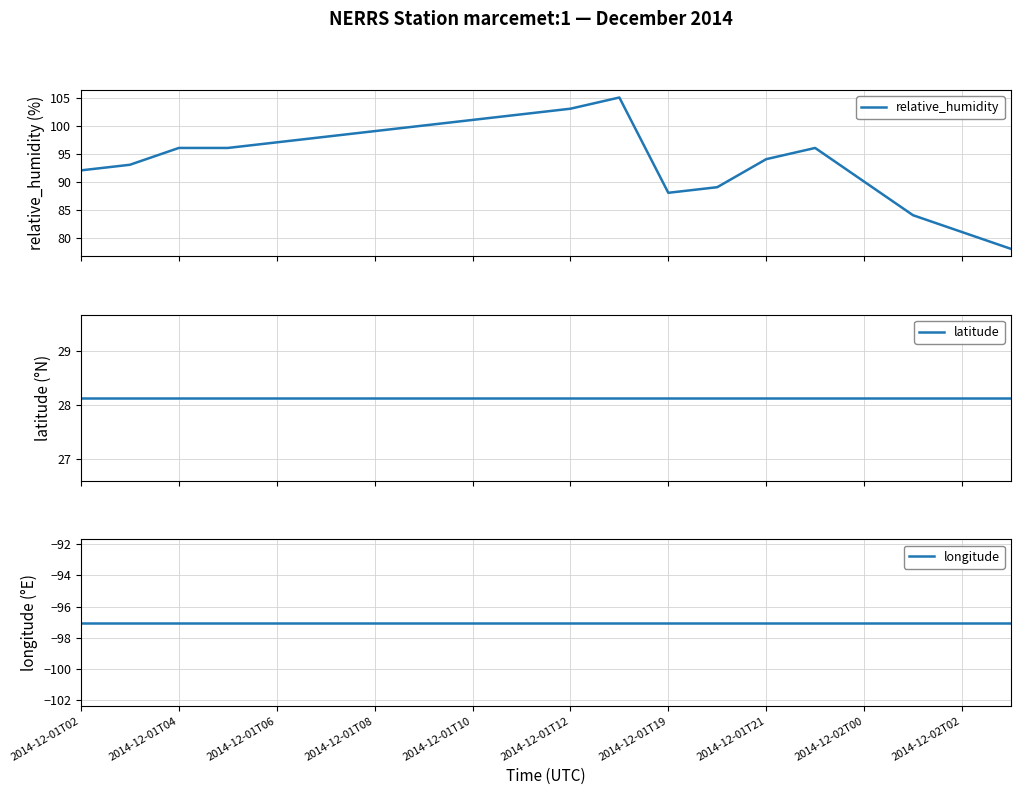

Count the number of data series in this chart.

3